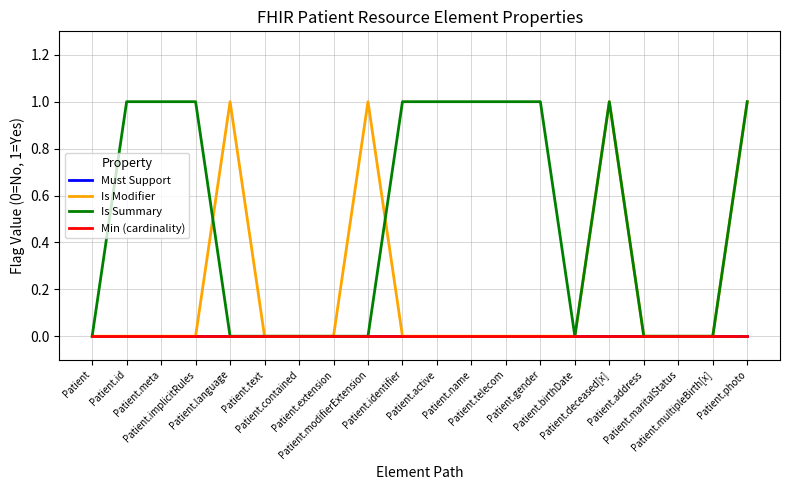

What position from the left is Patient.id?

2